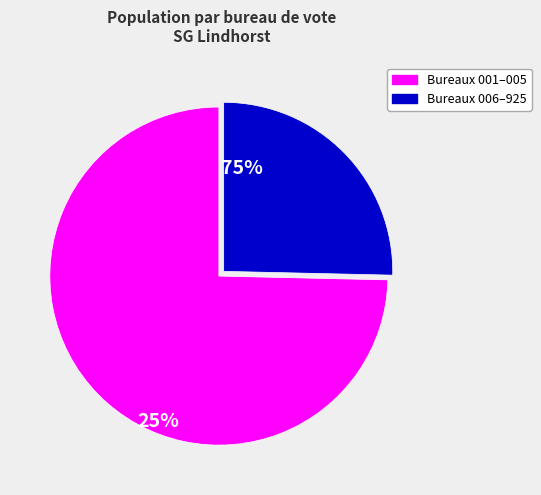

Does any single category account for the majority?

Yes